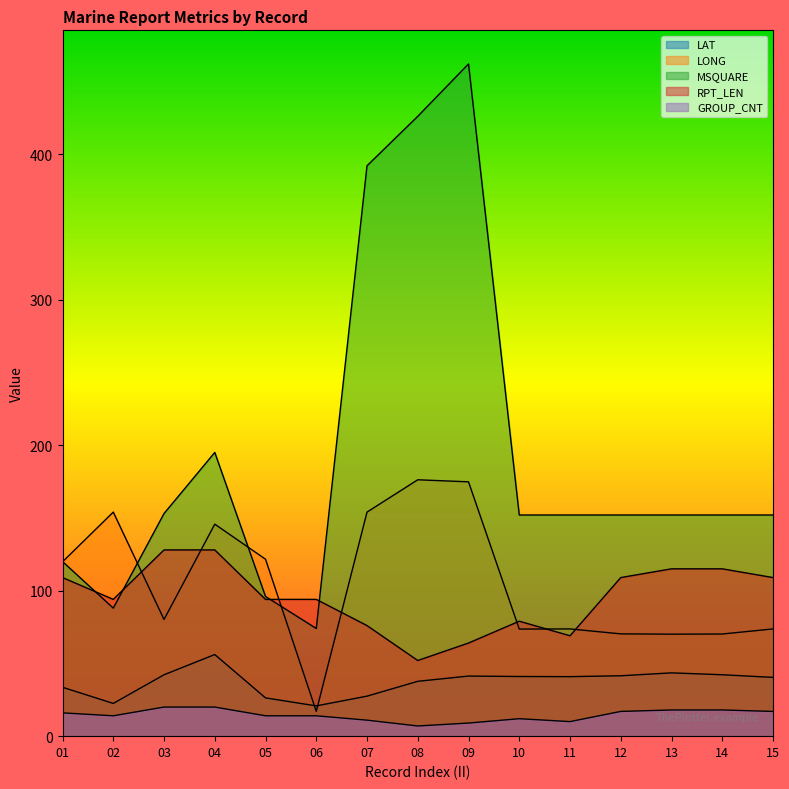

What is the maximum value for LAT?

56.1